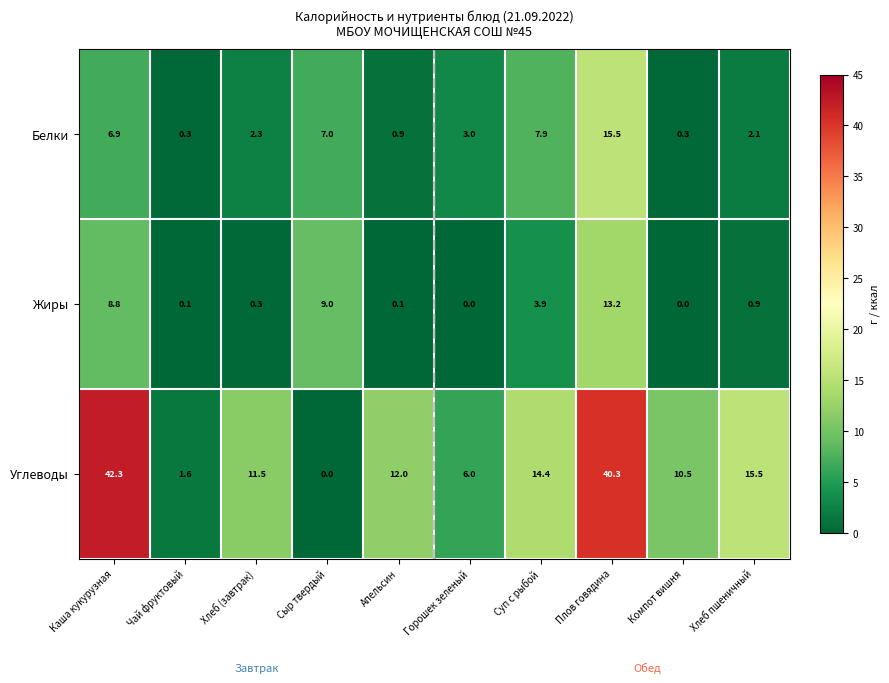

Reading right to left, what are all the values shown in this chart?

Белки: Хлеб пшеничный=2.1	Компот вишня=0.3	Плов говядина=15.5	Суп с рыбой=7.9	Горошек зеленый=3.0	Апельсин=0.9	Сыр твердый=7.0	Хлеб (завтрак)=2.3	Чай фруктовый=0.3	Каша кукурузная=6.9
Жиры: Хлеб пшеничный=0.9	Компот вишня=0.0	Плов говядина=13.2	Суп с рыбой=3.9	Горошек зеленый=0.0	Апельсин=0.1	Сыр твердый=9.0	Хлеб (завтрак)=0.3	Чай фруктовый=0.1	Каша кукурузная=8.8
Углеводы: Хлеб пшеничный=15.5	Компот вишня=10.5	Плов говядина=40.3	Суп с рыбой=14.4	Горошек зеленый=6.0	Апельсин=12.0	Сыр твердый=0.0	Хлеб (завтрак)=11.5	Чай фруктовый=1.6	Каша кукурузная=42.3